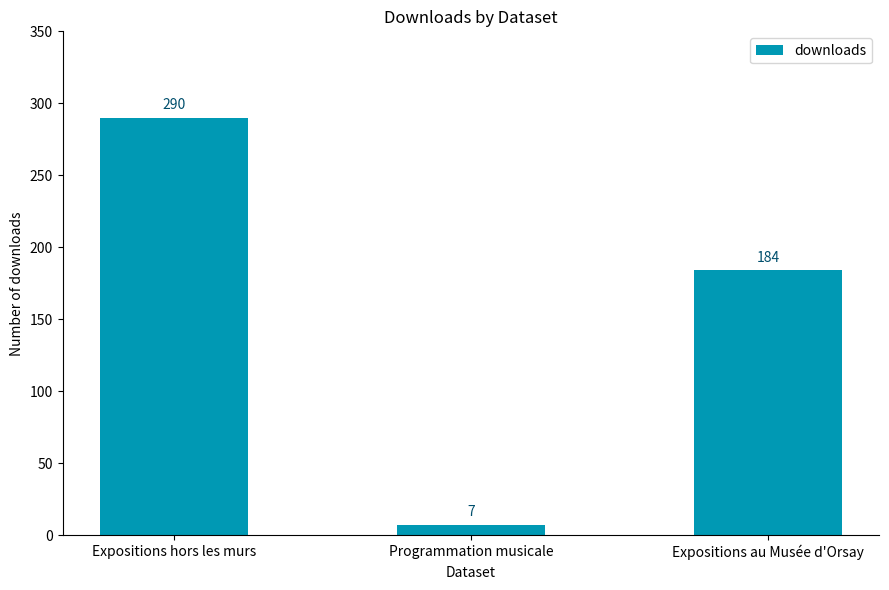

True or false: the data shows 7 at Programmation musicale.

True